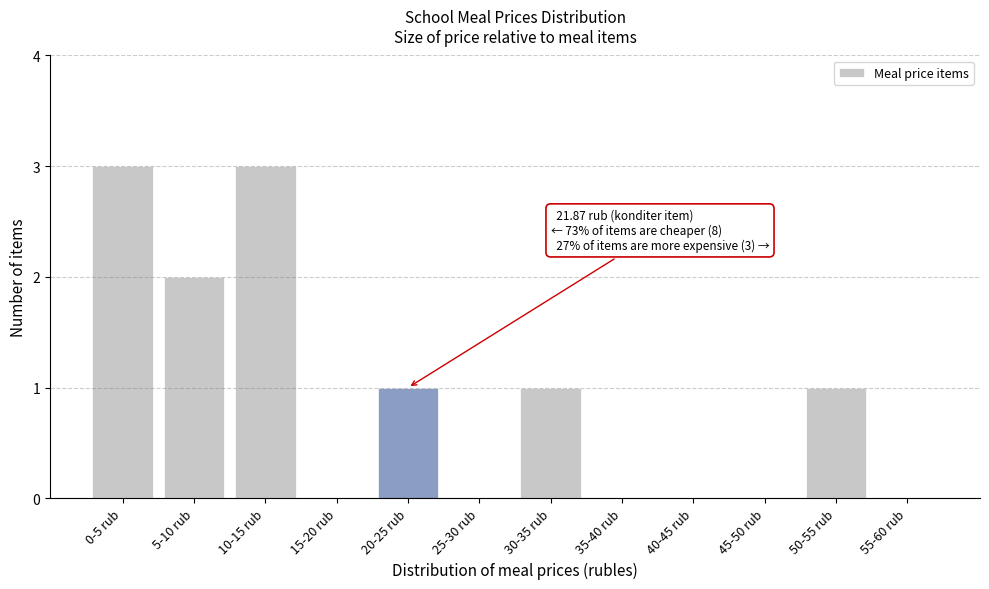

Reading left to right, transcribe all the data shown in this chart.

0-5 rub=3	5-10 rub=2	10-15 rub=3	15-20 rub=0	20-25 rub=1	25-30 rub=0	30-35 rub=1	35-40 rub=0	40-45 rub=0	45-50 rub=0	50-55 rub=1	55-60 rub=0